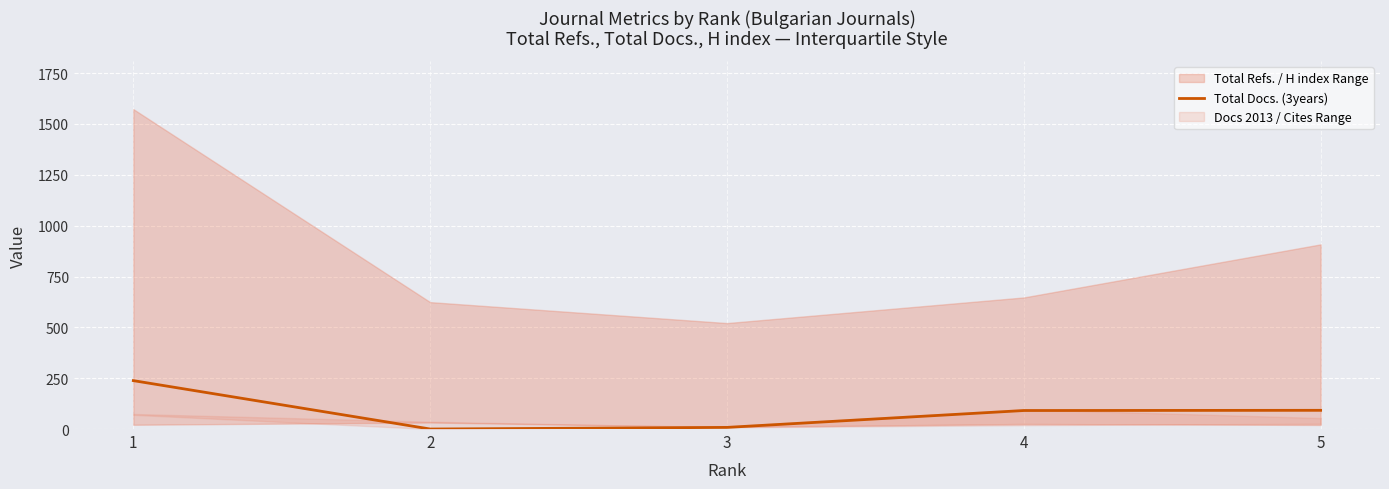

Rank the categories by value from highest to lowest.

1, 5, 4, 3, 2